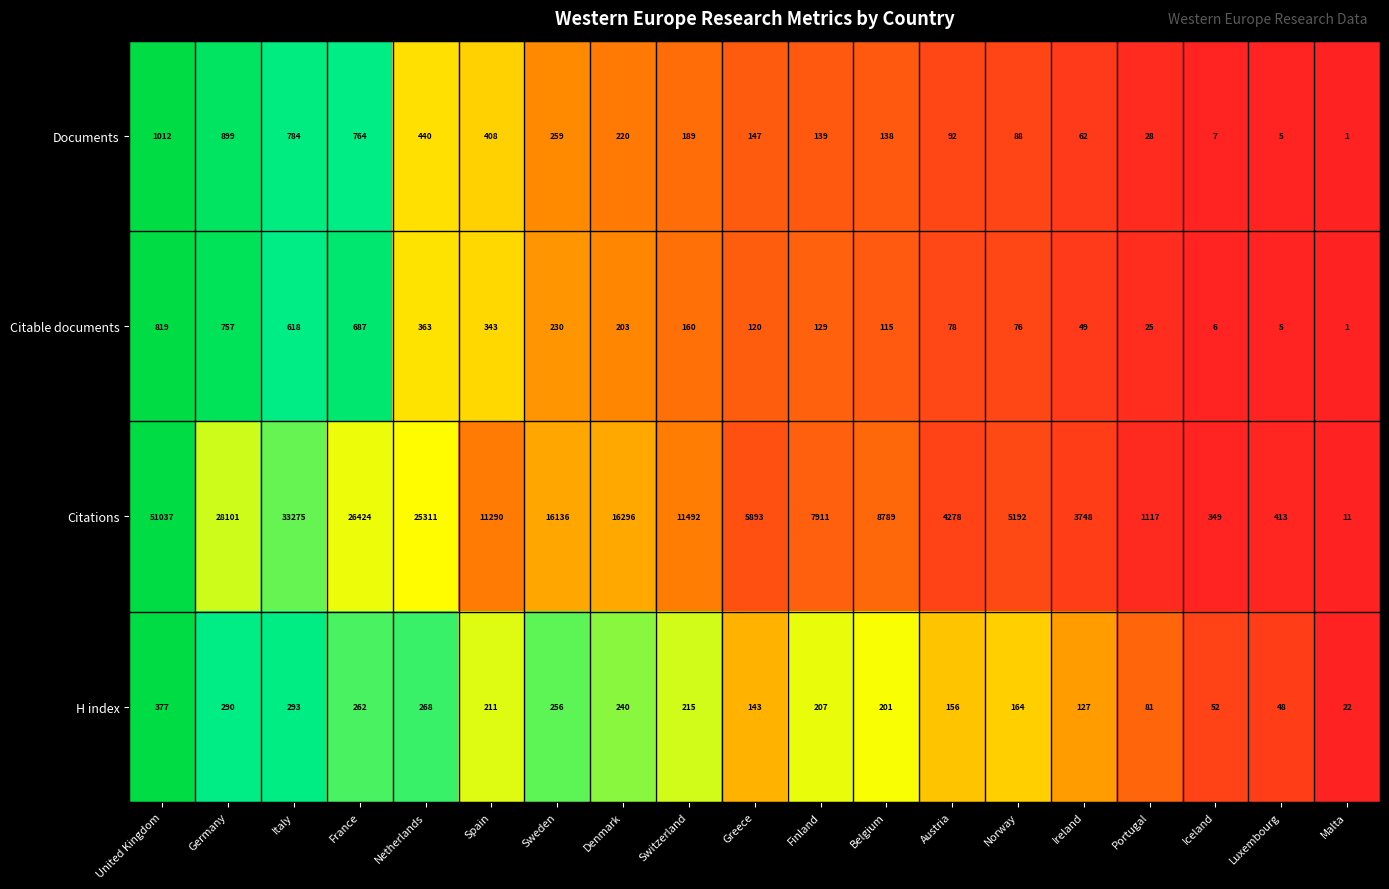

The Citable documents series shows 78 at Austria. True or false?

True